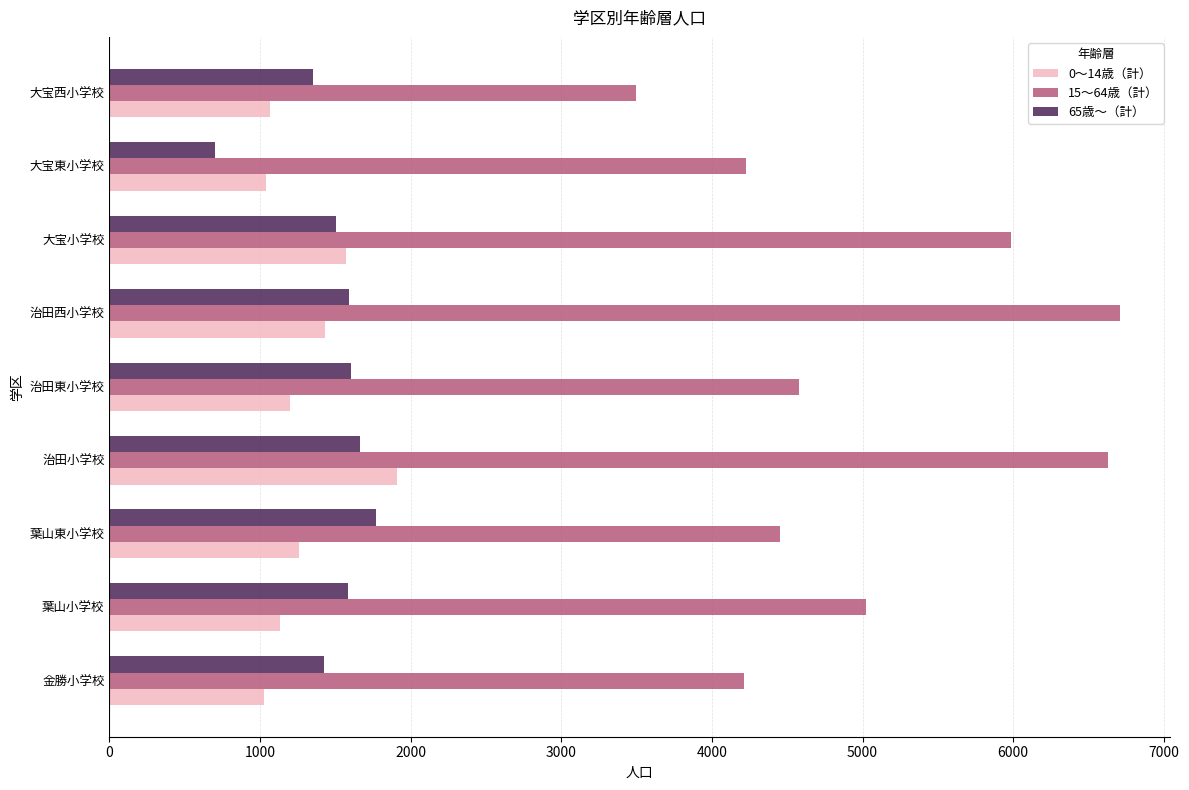

Which series has the widest spread of values?

15〜64歳（計）